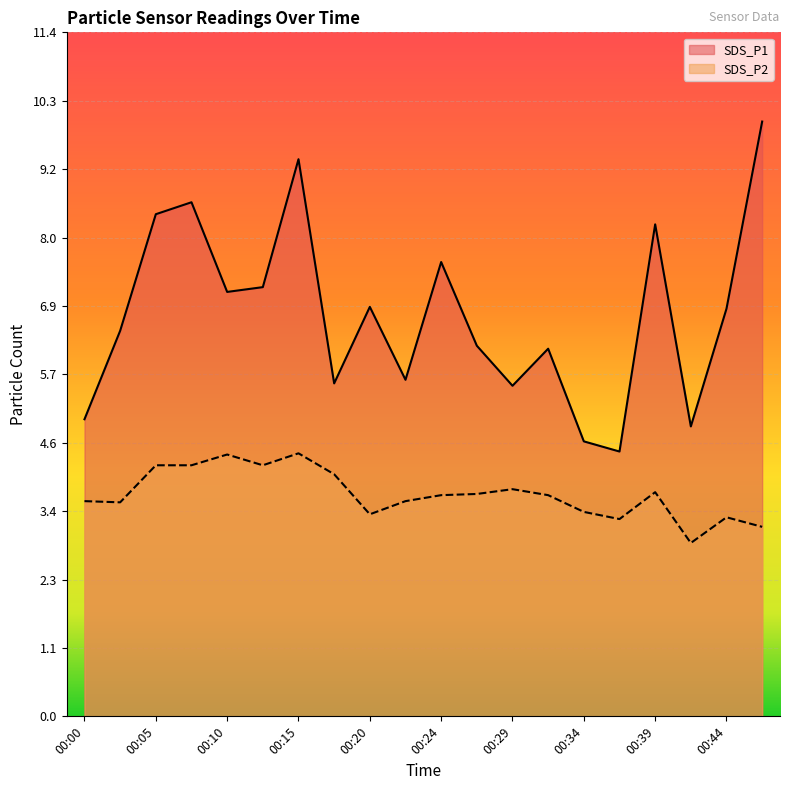

Which has a higher value, 00:41 or 00:05?

00:05